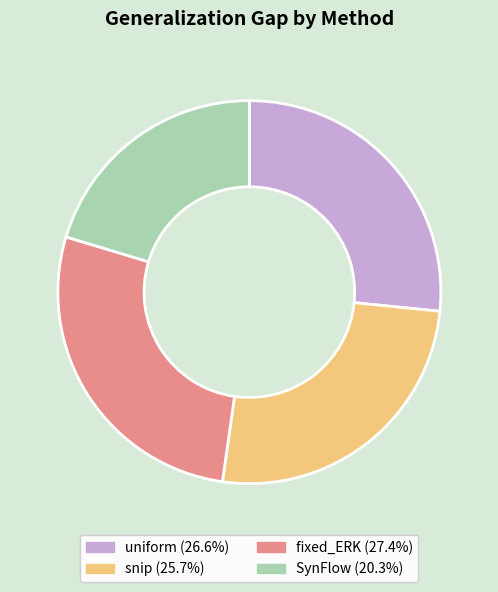

Count the number of slices in the pie.

4